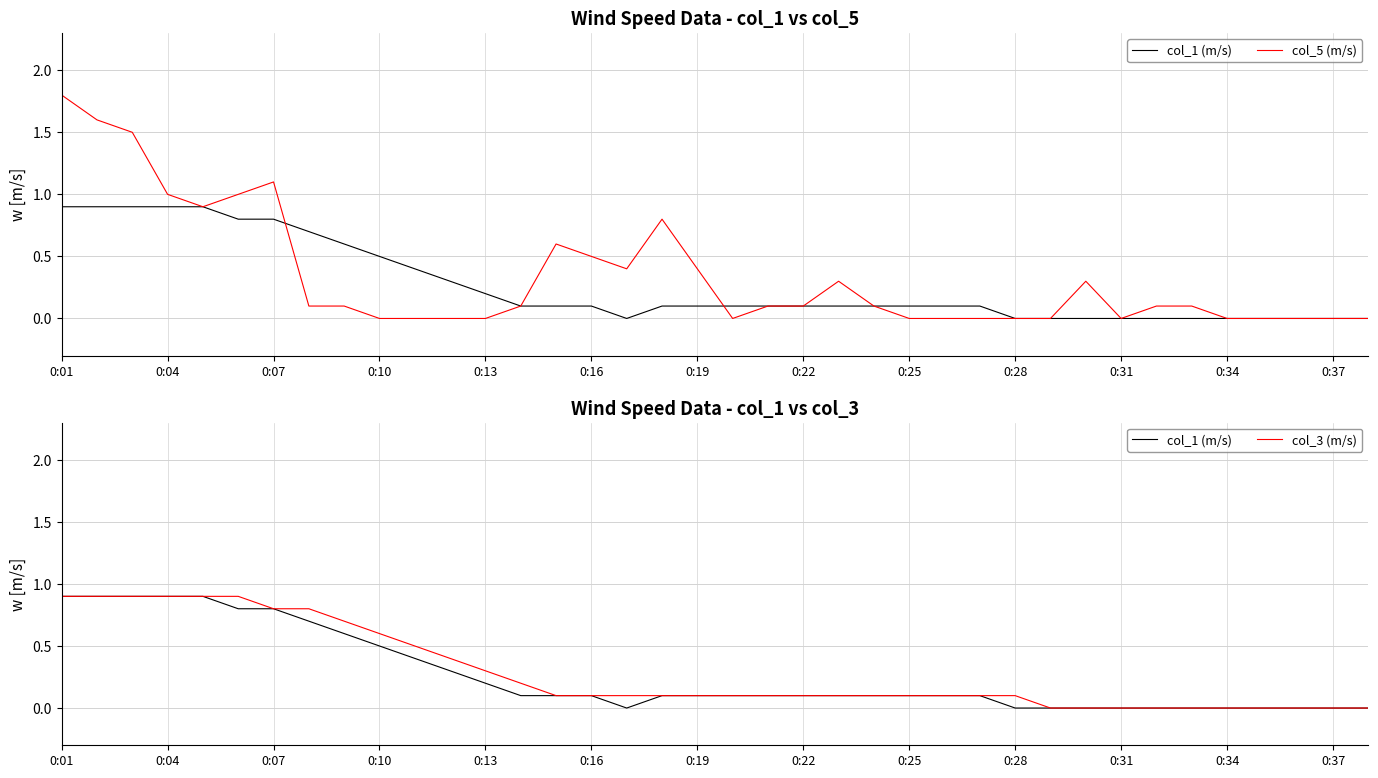

Which category has the highest value in the col_1 (m/s) series?

0:01